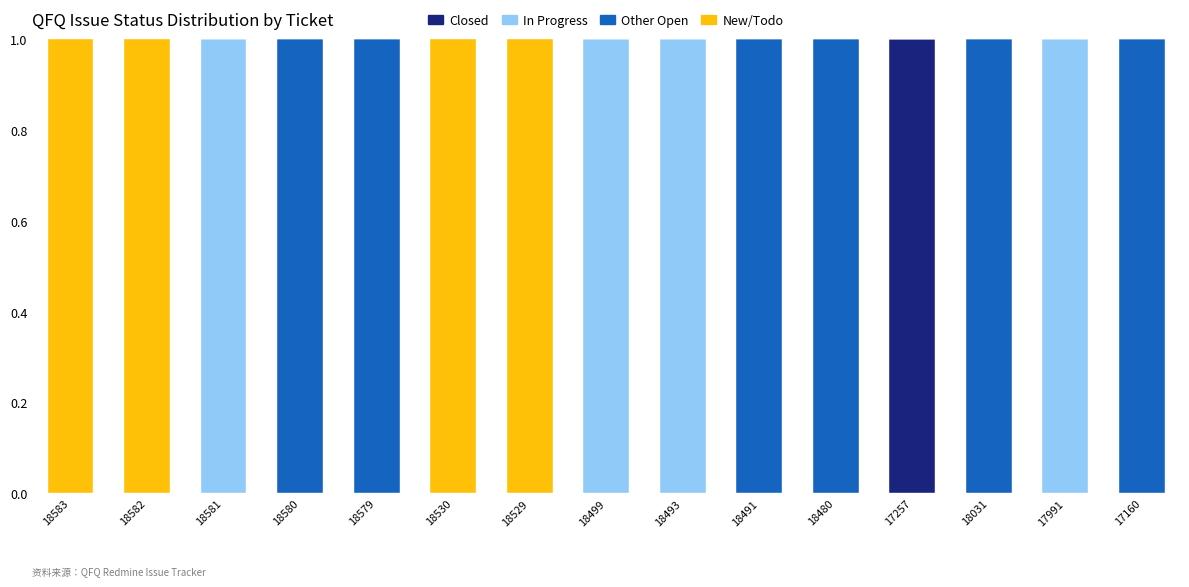

The value of Closed at 18493 is 1. True or false?

False